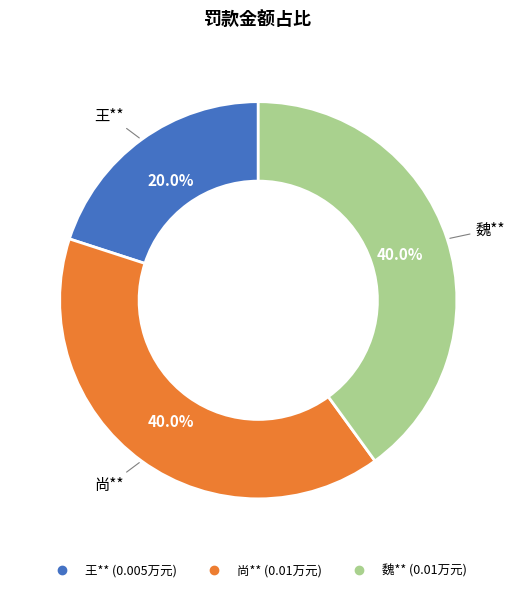

Is there any slice that represents more than half of the pie?

No